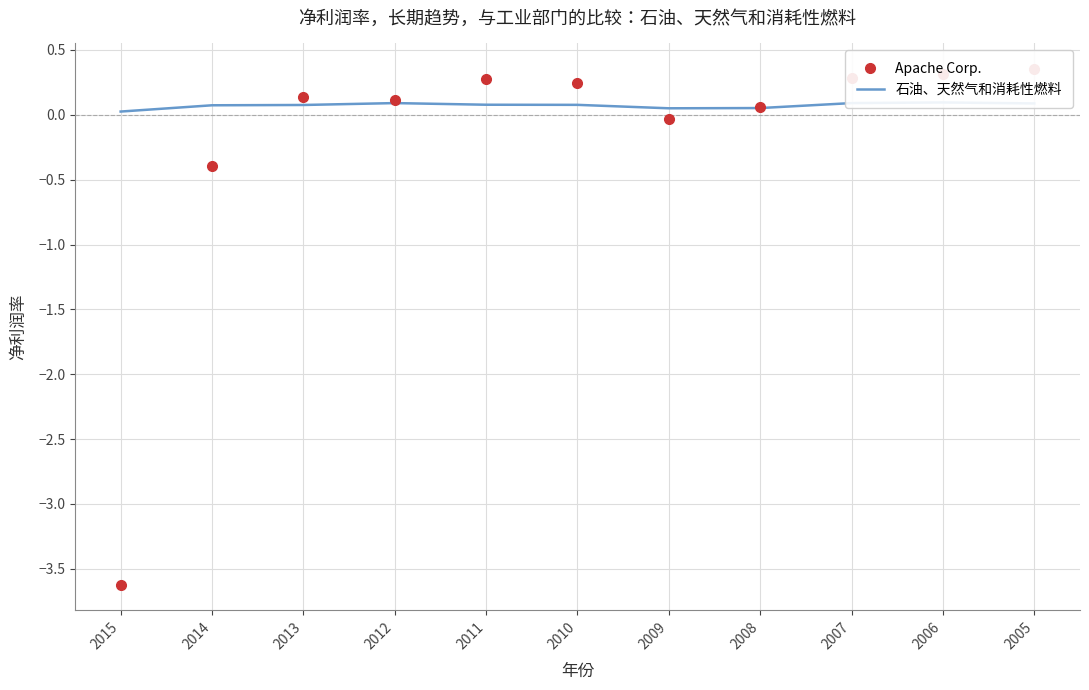

What is the average value of the Apache Corp. series?

-0.2